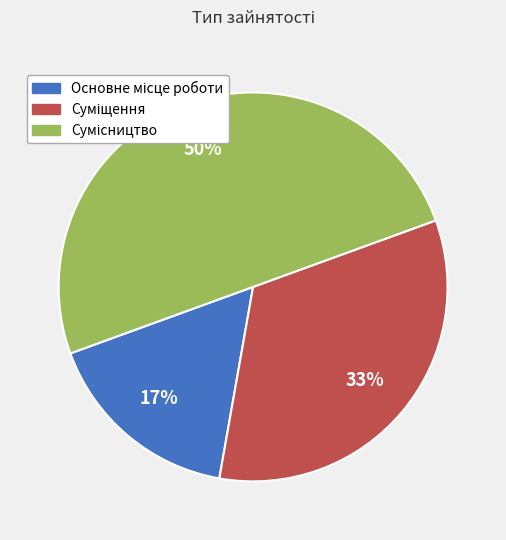

To the nearest percent, what is the difference between the largest and smallest slice percentages?

33%